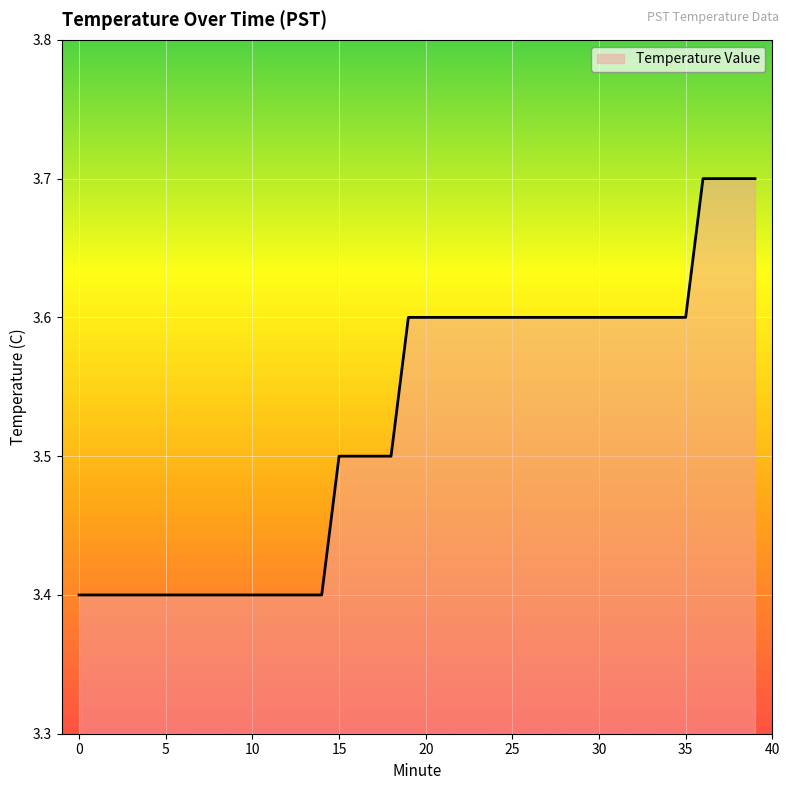

Does the chart have visible grid lines?

Yes